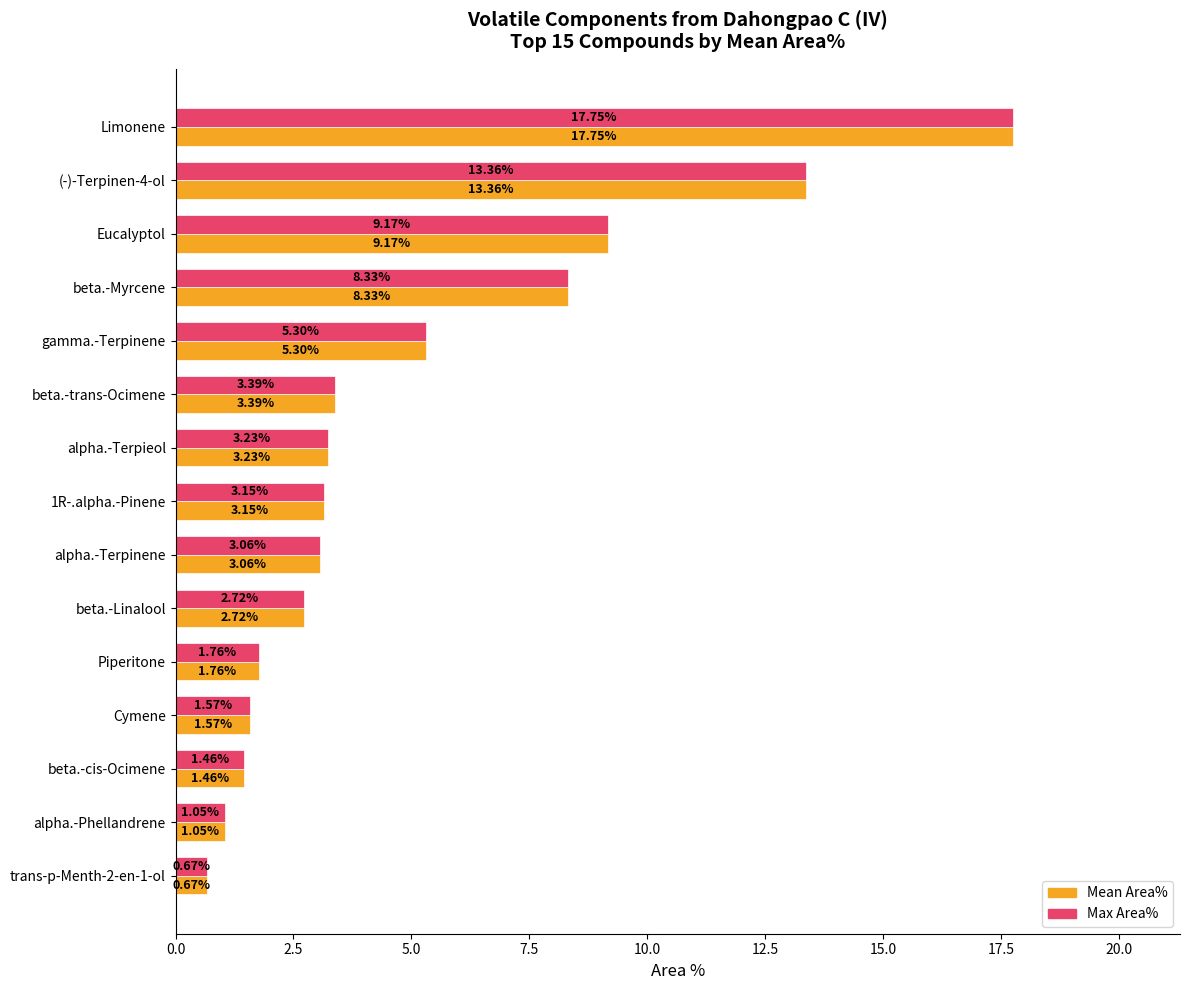

Rank the categories by Max Area% value from highest to lowest.

Limonene, (-)-Terpinen-4-ol, Eucalyptol, beta.-Myrcene, gamma.-Terpinene, beta.-trans-Ocimene, alpha.-Terpieol, 1R-.alpha.-Pinene, alpha.-Terpinene, beta.-Linalool, Piperitone, Cymene, beta.-cis-Ocimene, alpha.-Phellandrene, trans-p-Menth-2-en-1-ol